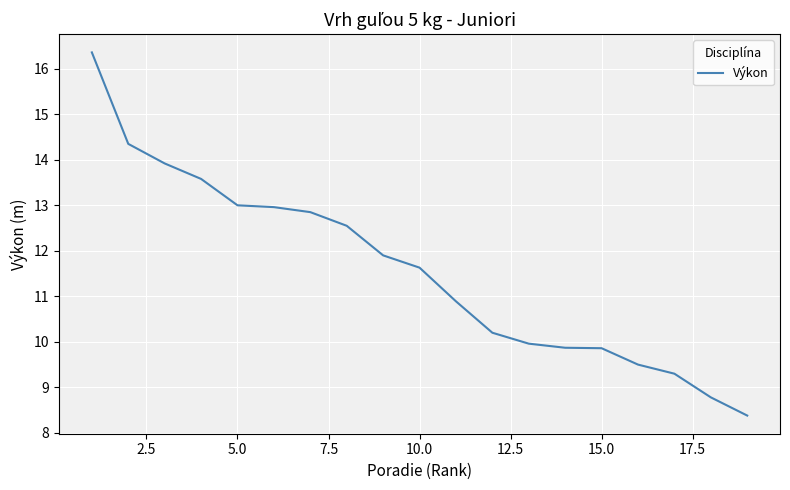

How many distinct data groups are displayed?

1